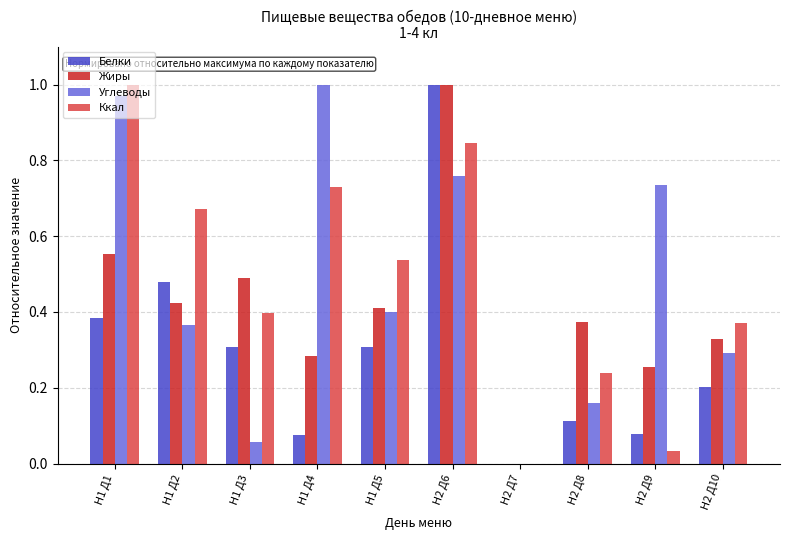

What are all the series names shown in the legend?

Белки, Жиры, Углеводы, Ккал